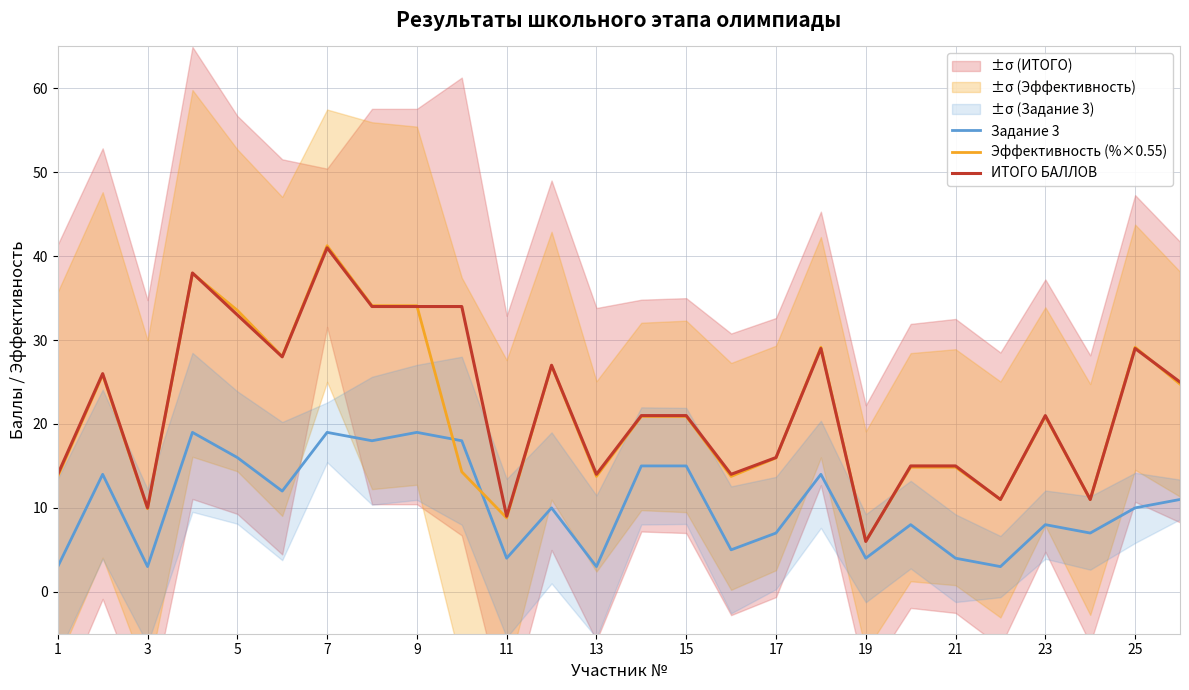

At how many categories does at least one series exceed 26?

10